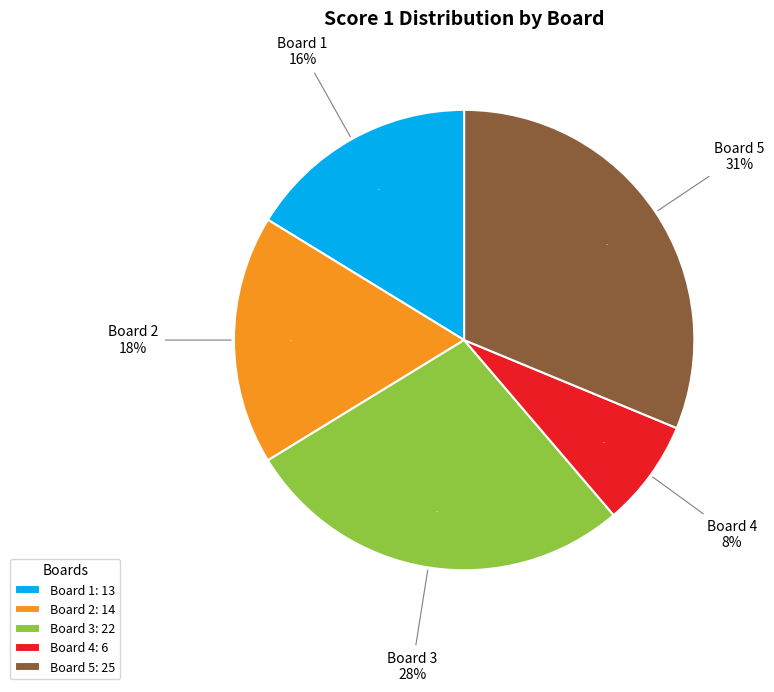

To the nearest percent, what portion does Board 3
Ubhayathunga Amitha represent?

28%